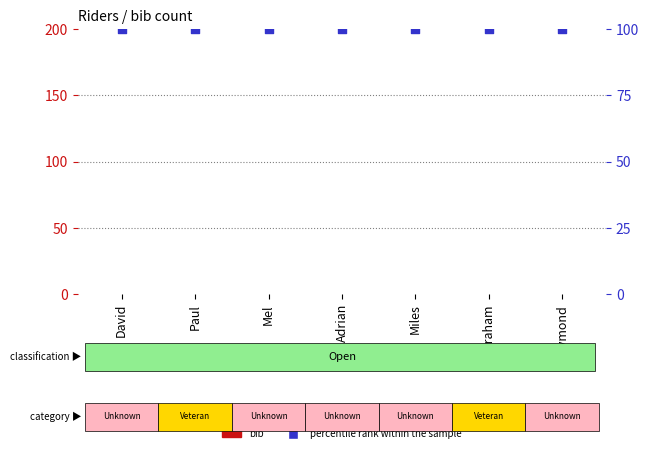

Is the value of bib at Paul greater than the value of percentile rank within the sample at Adrian?

No